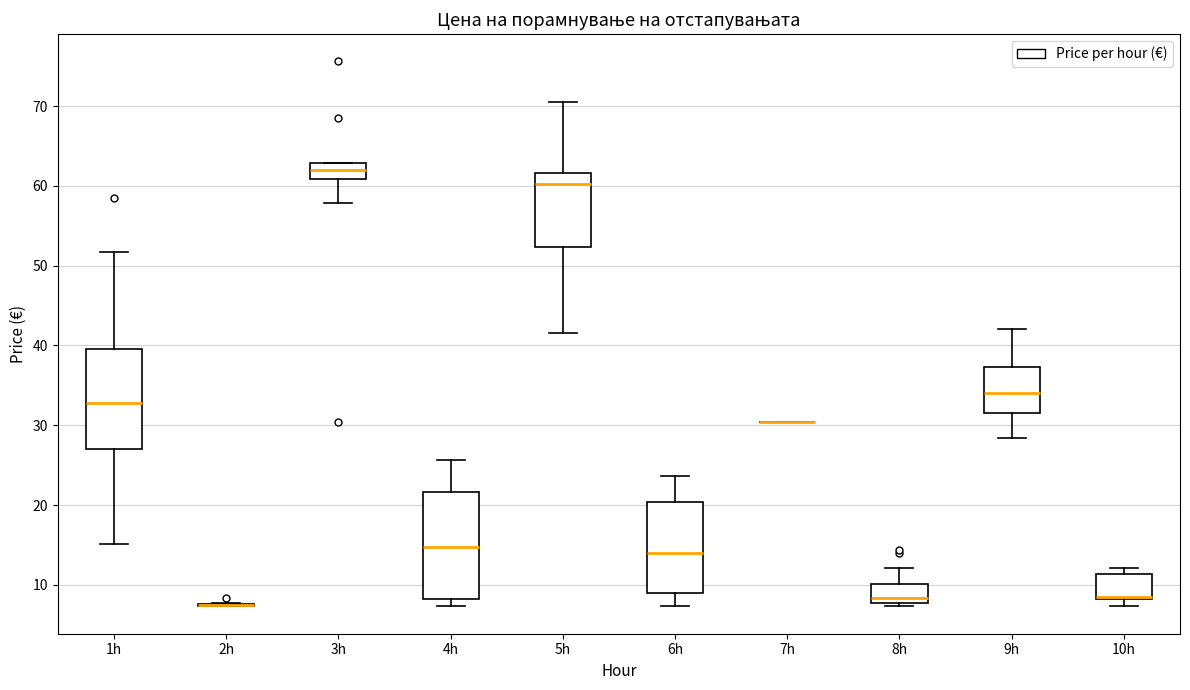

Comparing the boxes themselves (not the whiskers), which one is the tallest?

4h